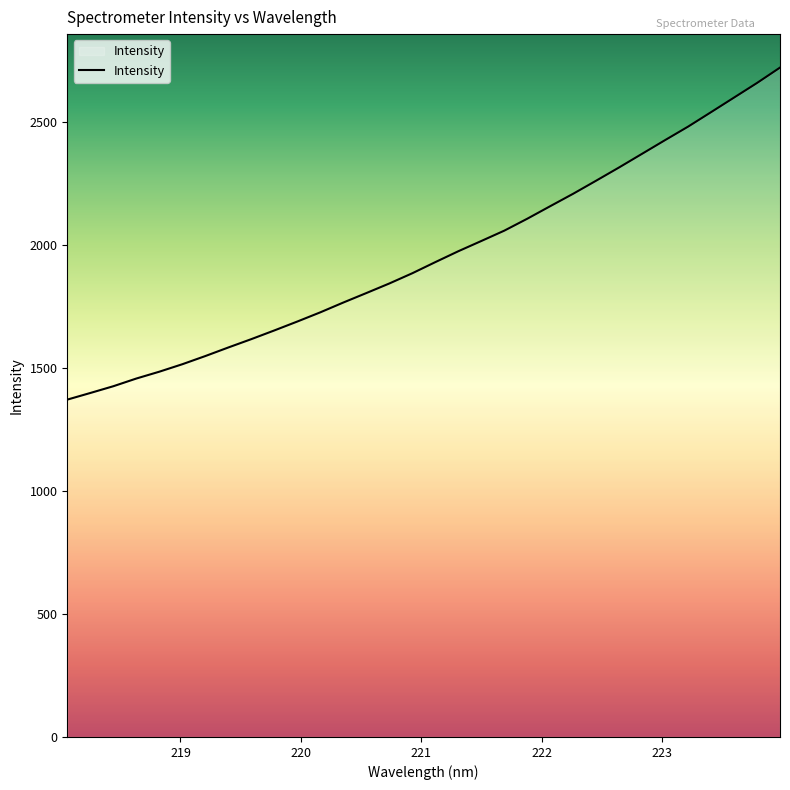

What is the greatest value displayed?

2720.0